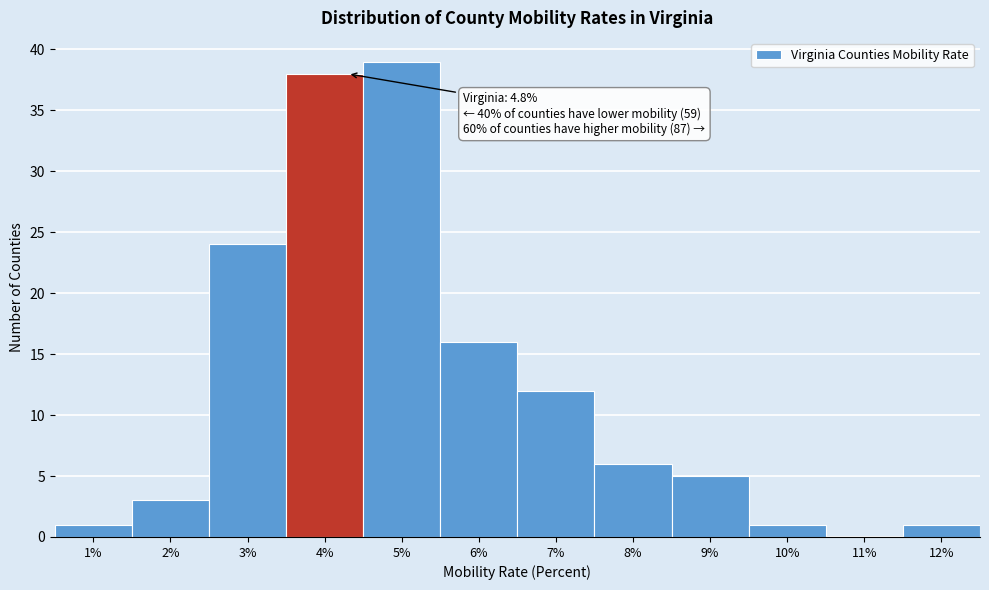

Reading left to right, list all the values displayed in this chart.

1%=1	2%=3	3%=24	4%=38	5%=39	6%=16	7%=12	8%=6	9%=5	10%=1	11%=0	12%=1